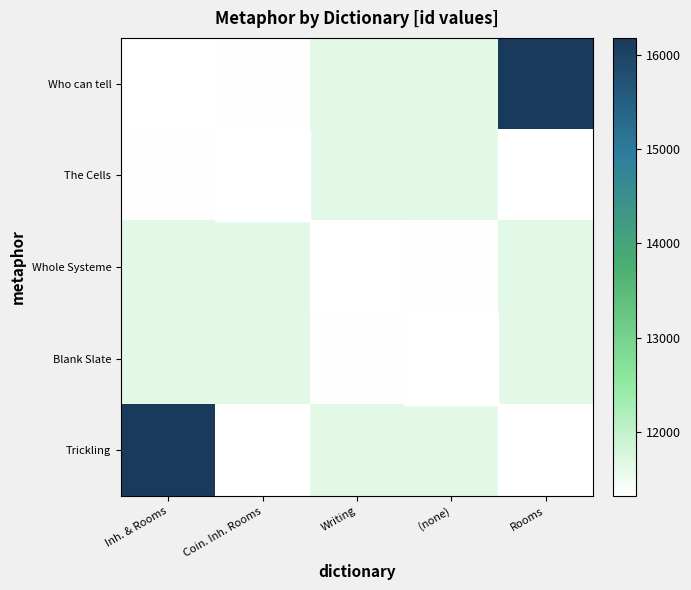

At Coin. Inh. Rooms, list the series in order from largest to smallest.

Whole Systeme, Blank Slate, Who can tell, The Cells, Trickling